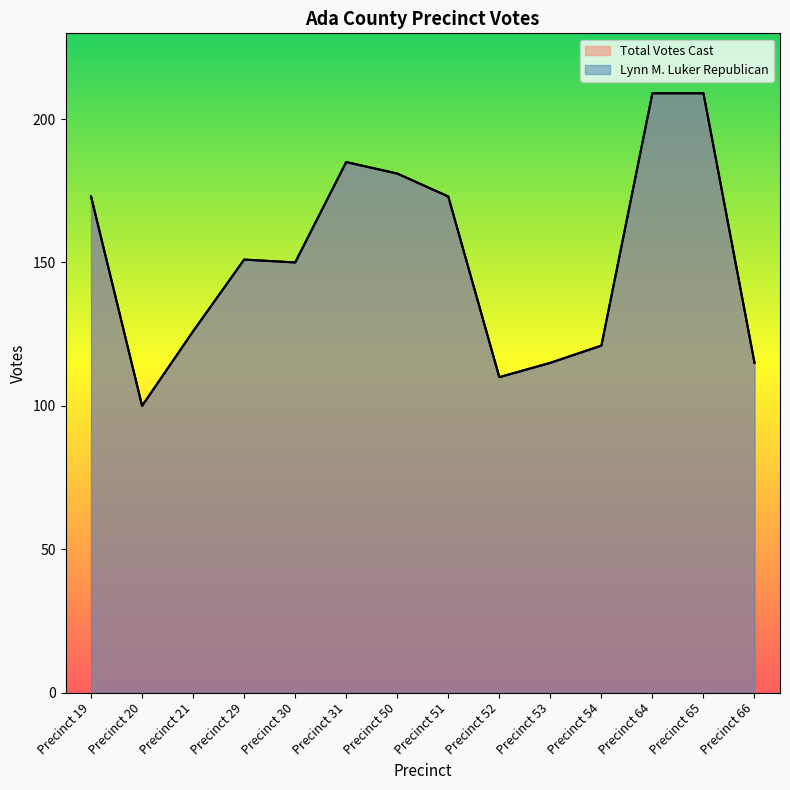

Is the value of Total Votes Cast at Precinct 52 greater than the value of Lynn M. Luker Republican at Precinct 20?

Yes